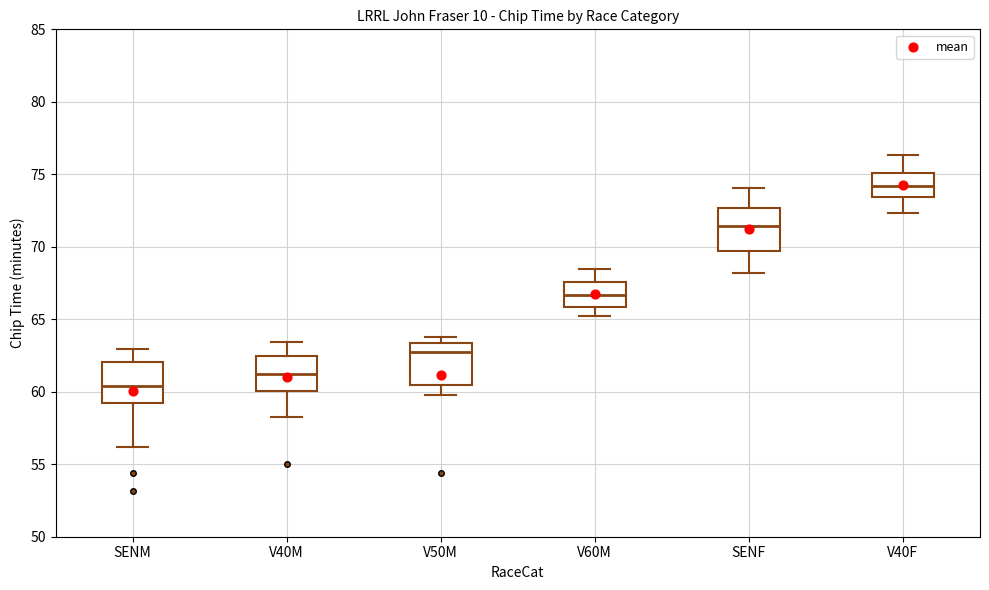

Reading left to right, read every box against the y-axis: the position of its median line, the range the box covers, and the ends of its whiskers. The values are not printed on the chart, so give them approximately, as read against the axis.

SENM: median 60.5, box 59.5 to 62.0, whiskers 56.0 to 63.0
V40M: median 61.0, box 60.0 to 62.5, whiskers 58.5 to 63.5
V50M: median 63.0, box 60.5 to 63.5, whiskers 60.0 to 64.0
V60M: median 66.5, box 66.0 to 67.5, whiskers 65.0 to 68.5
SENF: median 71.5, box 69.5 to 72.5, whiskers 68.0 to 74.0
V40F: median 74.0, box 73.5 to 75.0, whiskers 72.5 to 76.5